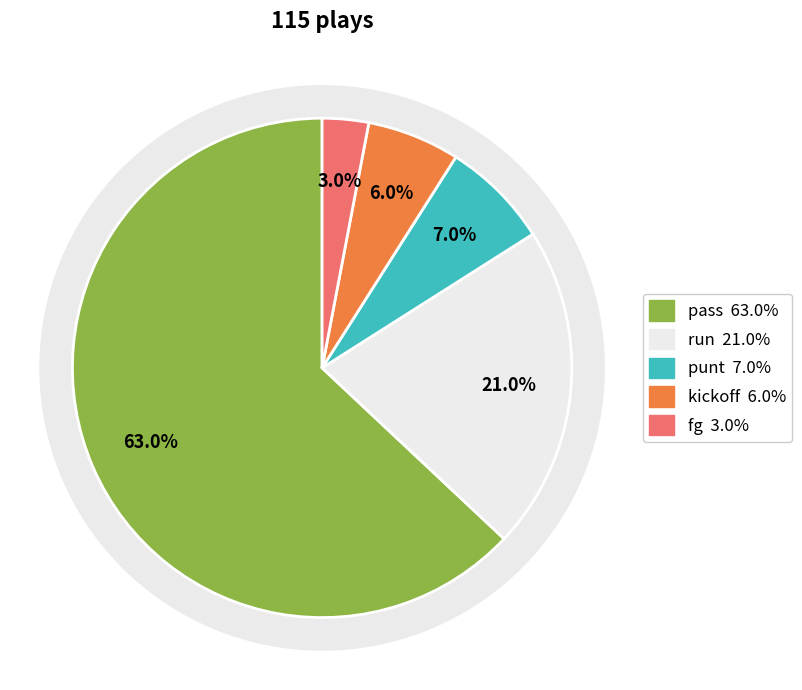

Is it true that run is 15% of the pie?

False